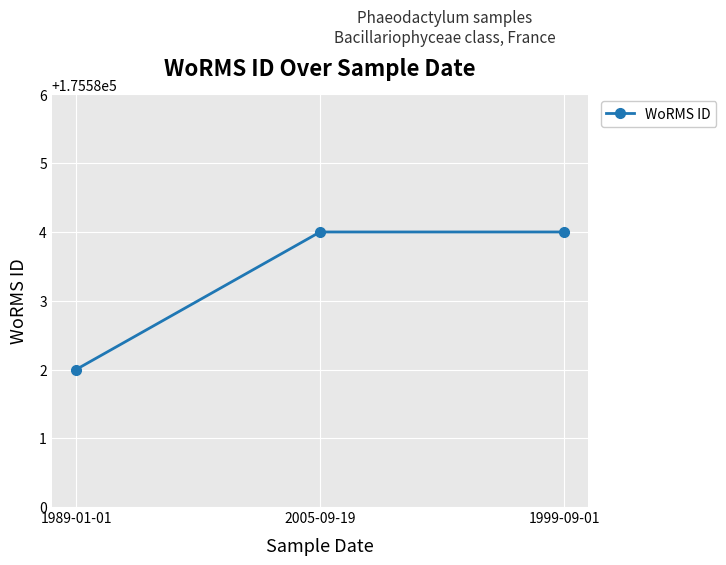

Reading right to left, list all the values displayed in this chart.

175584	175584	175582